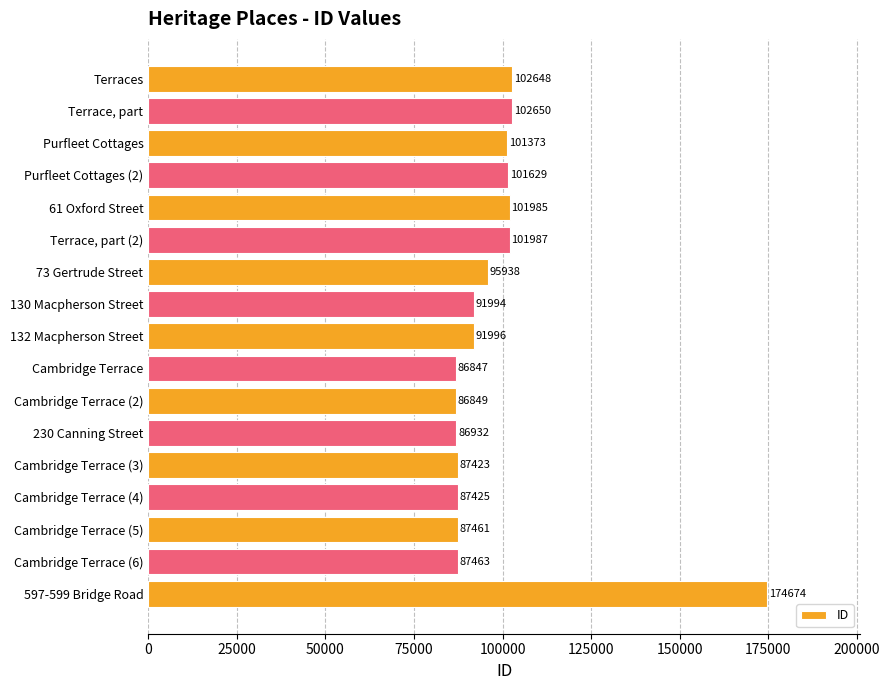

Are the bars grouped side by side (vs. stacked)?

No